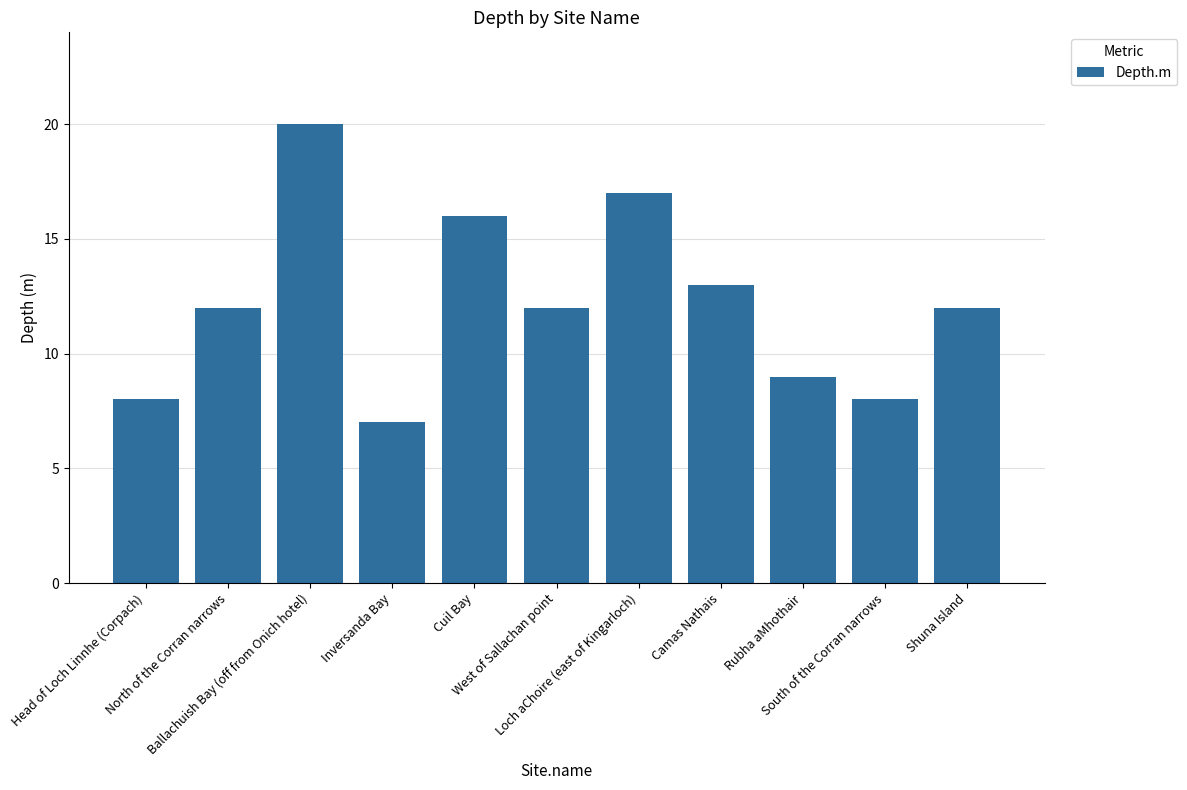

What position from the right is Camas Nathais?

4